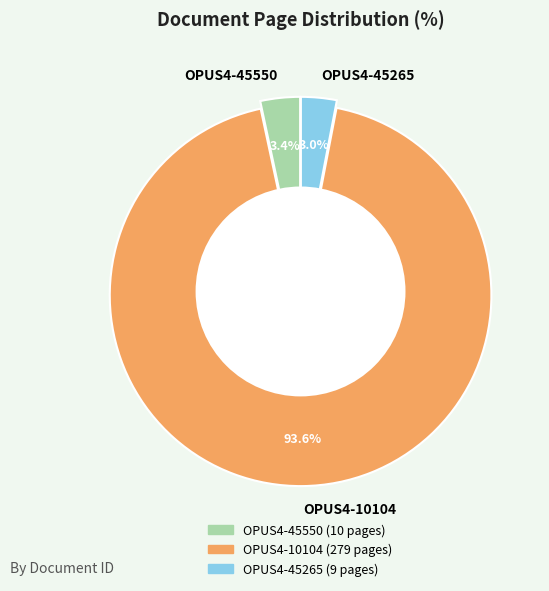

How many segments does this pie chart have?

3